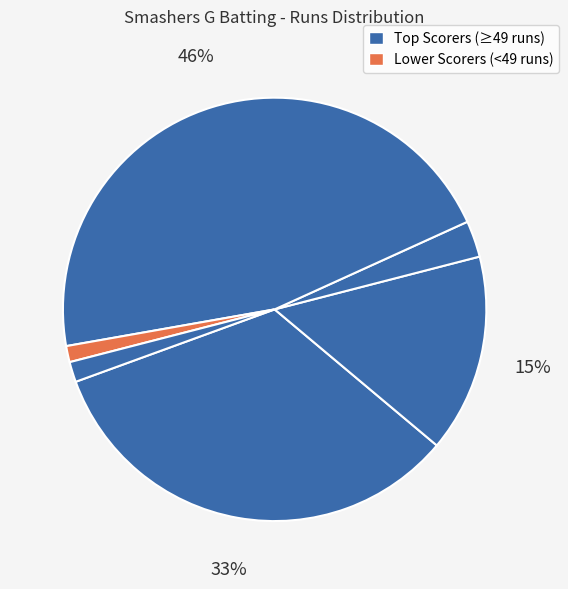

How many slices are in this pie chart?

6